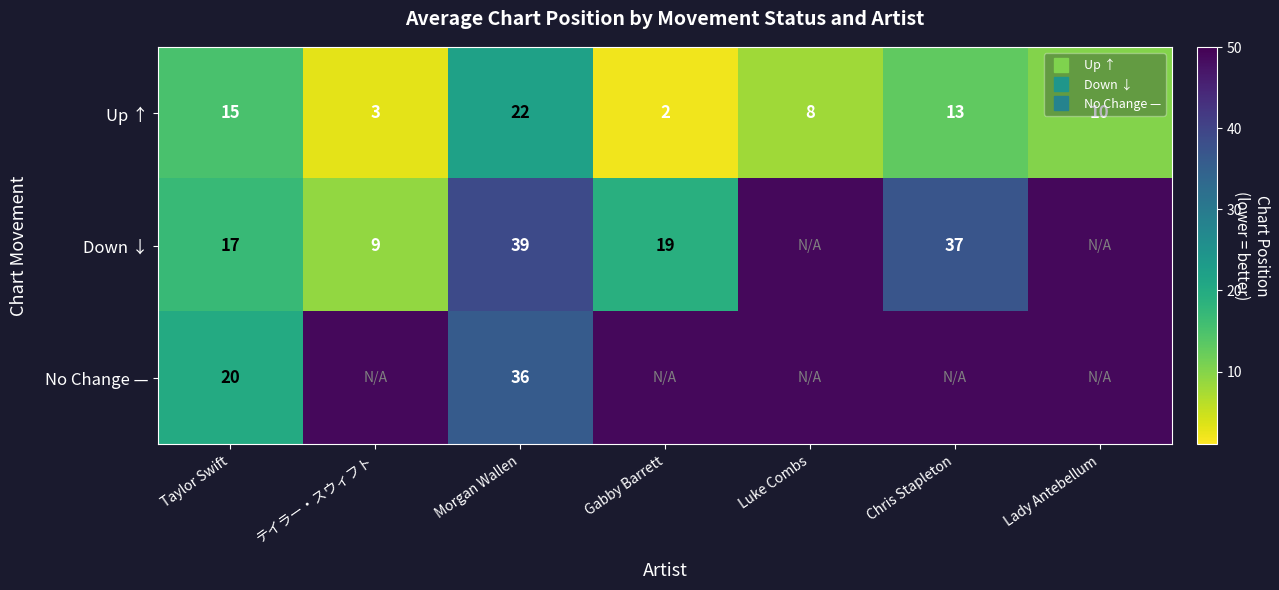

What value does the No Change — series have at Gabby Barrett?

49